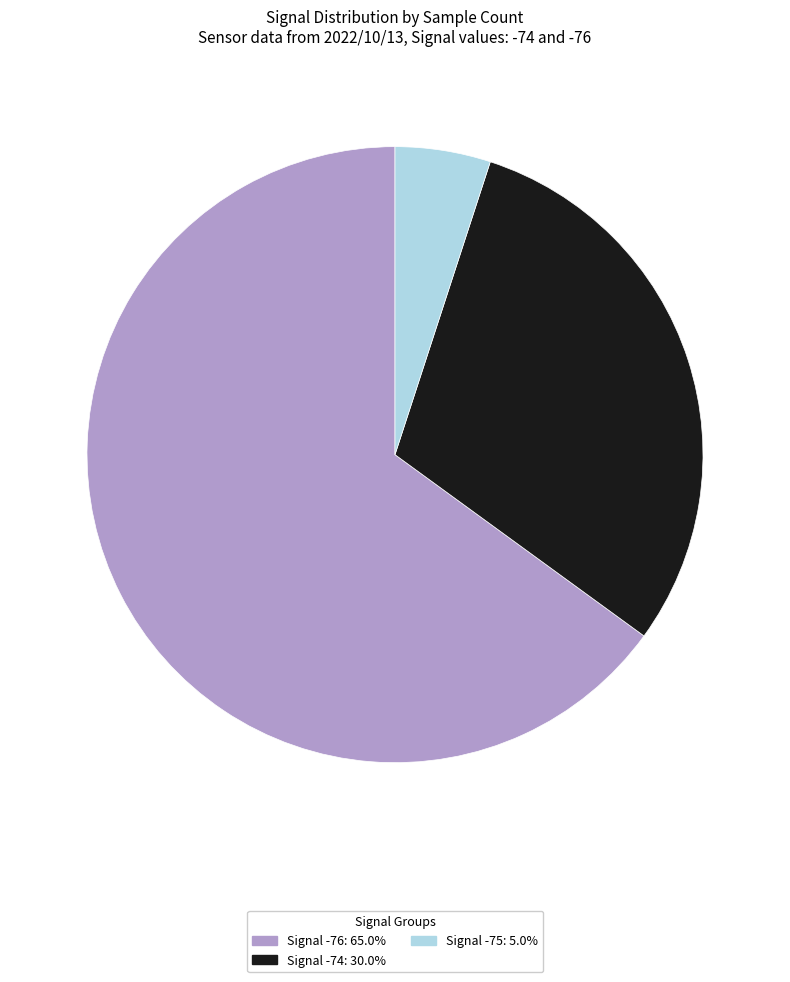

Is there any slice that represents more than half of the pie?

Yes